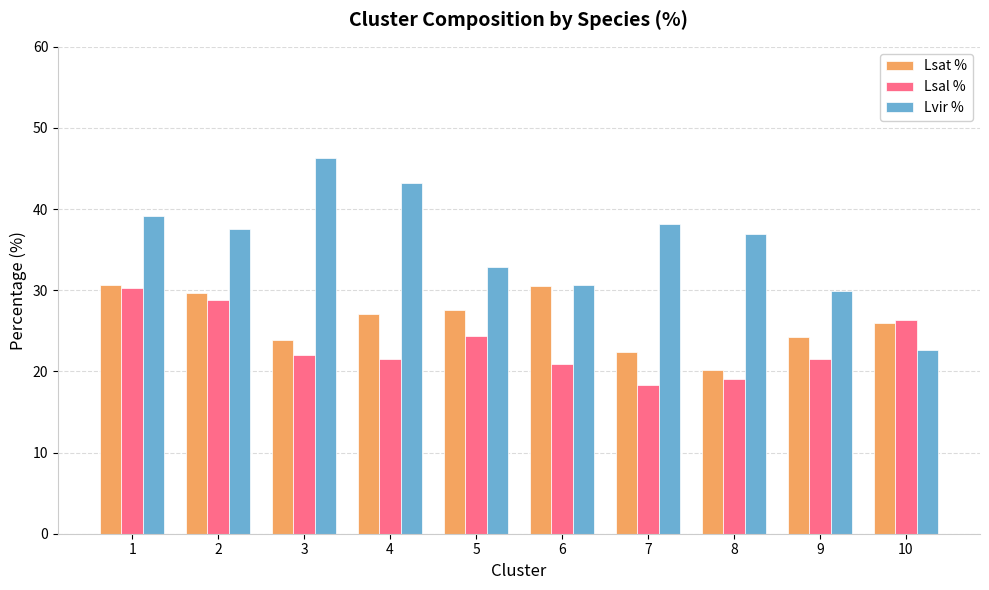

What is the maximum value shown in the chart?

46.2